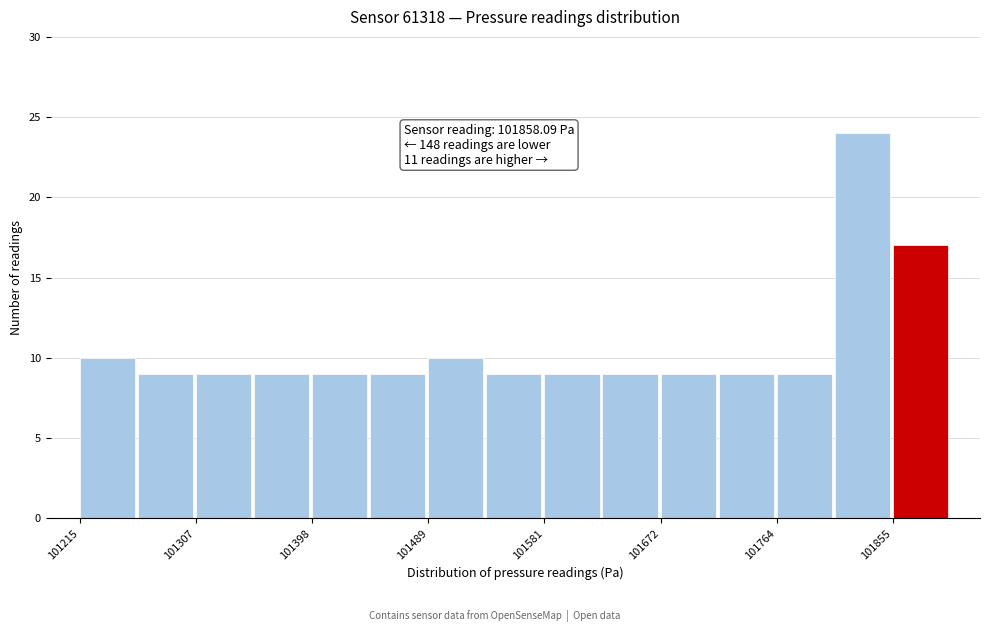

Over which range of the x-axis is the bar tallest?

101810 to 101860